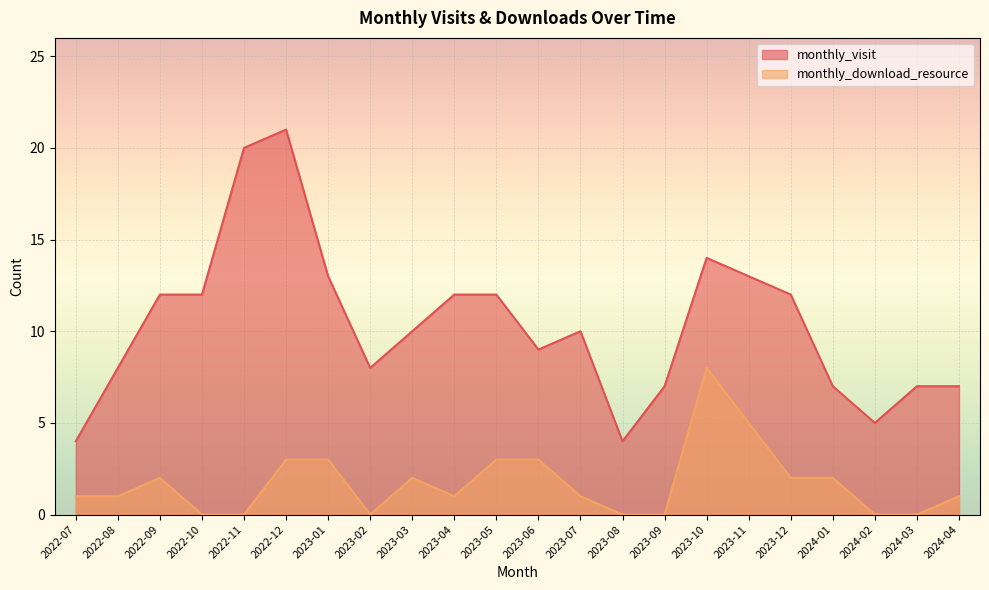

What is the sum of all monthly_visit values?

227